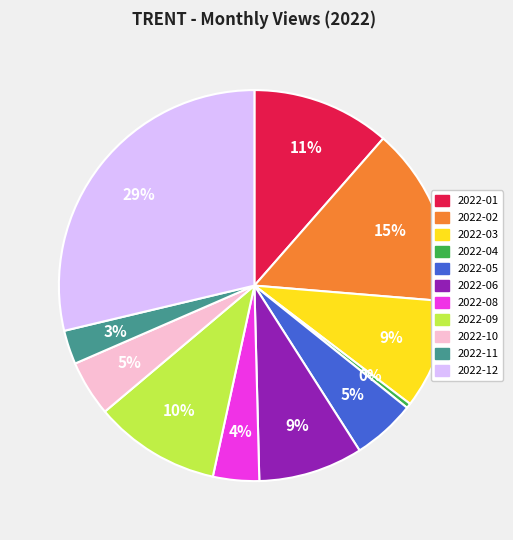

Which category has the biggest portion of the pie?

2022-12